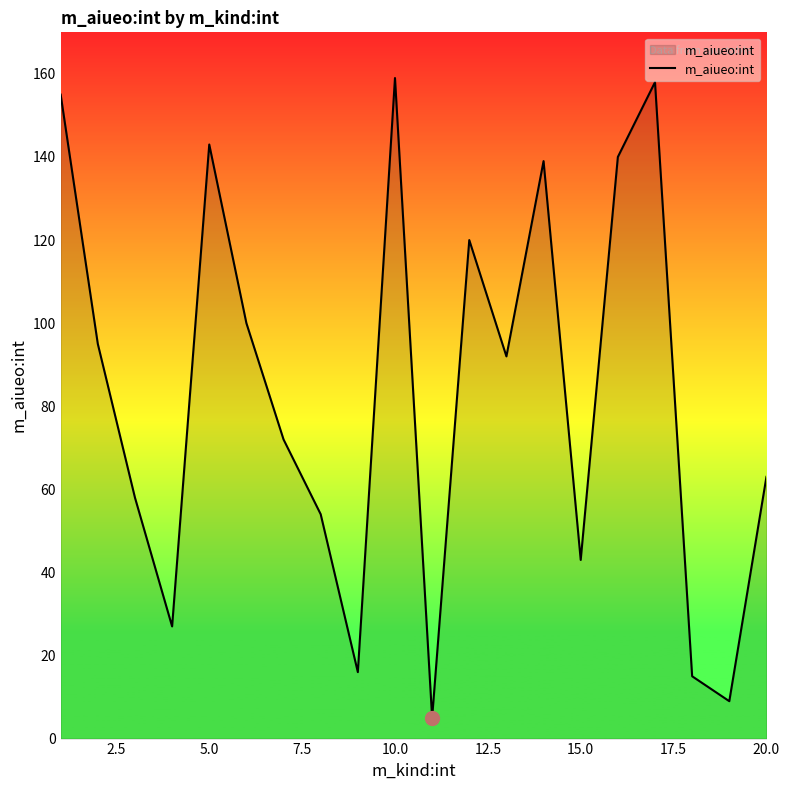

What is the greatest value displayed?

159